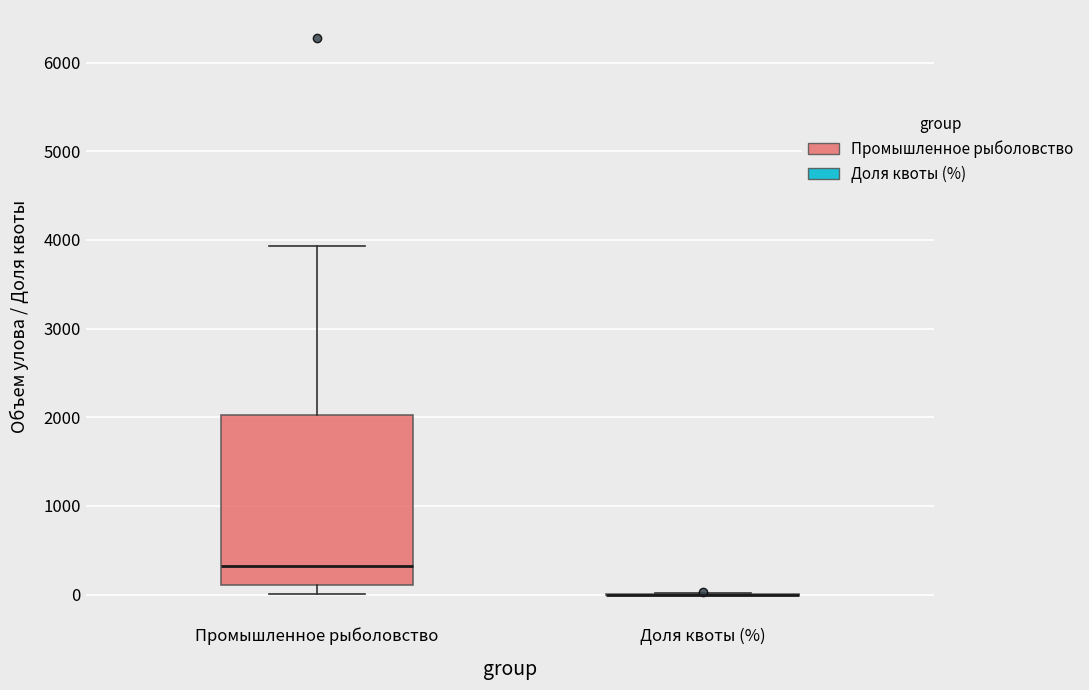

Which box is the tallest, from its lower edge to its upper edge?

Промышленное рыболовство